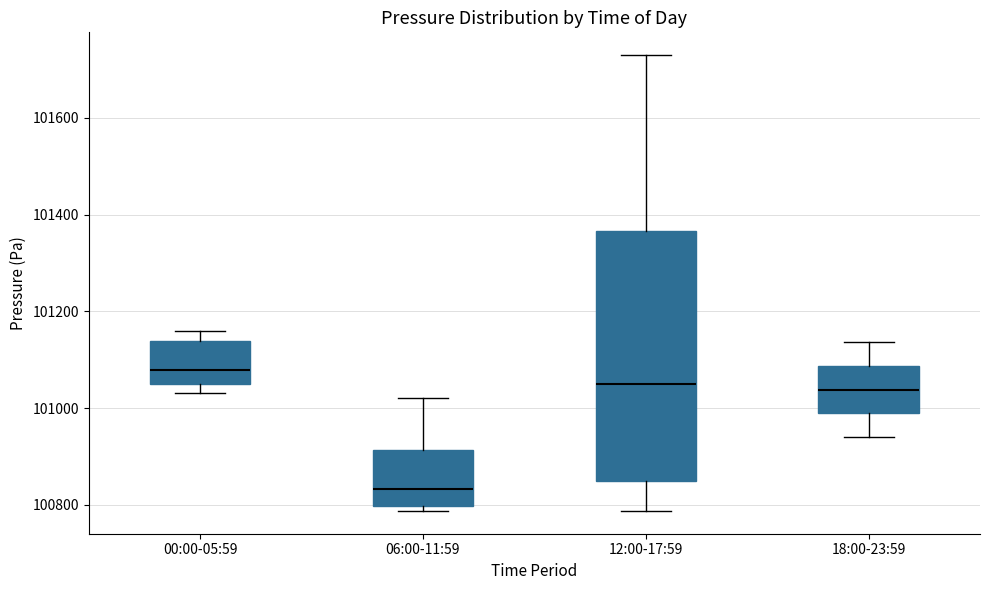

Reading left to right, read every box against the y-axis: the position of its median line, the range the box covers, and the ends of its whiskers. The values are not printed on the chart, so give them approximately, as read against the axis.

00:00-05:59: median 101080, box 101060 to 101140, whiskers 101040 to 101160
06:00-11:59: median 100840, box 100800 to 100920, whiskers 100780 to 101020
12:00-17:59: median 101040, box 100860 to 101360, whiskers 100780 to 101720
18:00-23:59: median 101040, box 100980 to 101080, whiskers 100940 to 101140